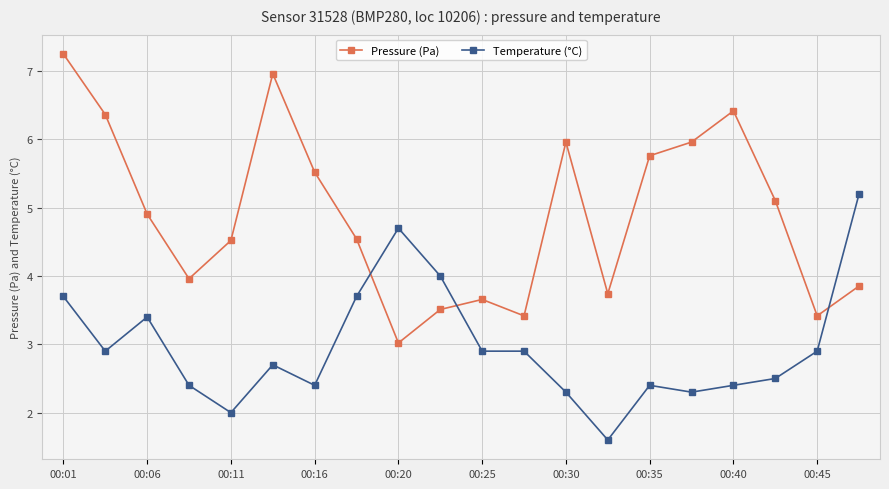

Rank the series by their average value, from highest to lowest.

Pressure (Pa), Temperature (°C)